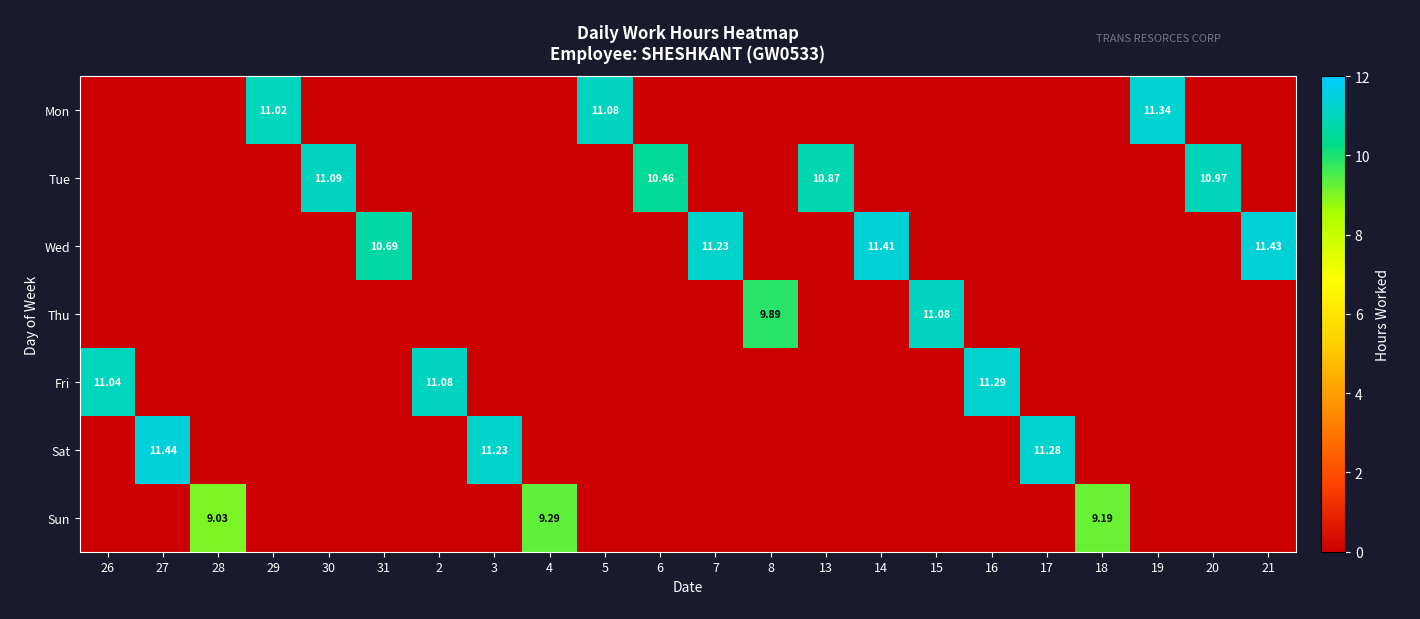

Which category has the highest value across all series?

27